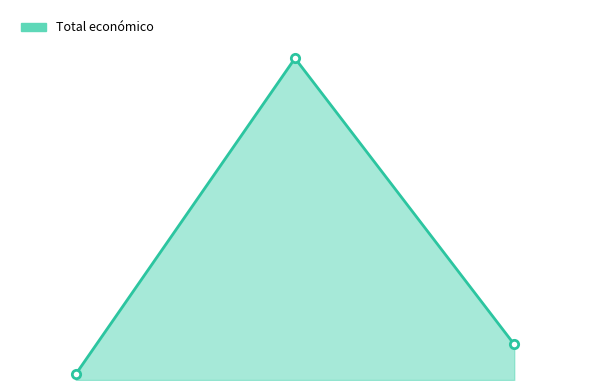

What is the difference between the maximum and minimum values?

2636578